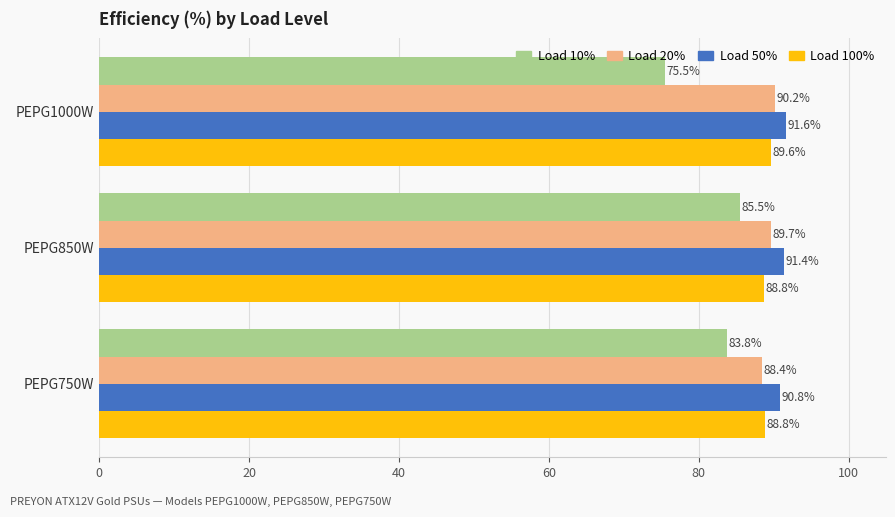

Which category has the lowest value in the Load 20% series?

PEPG750W